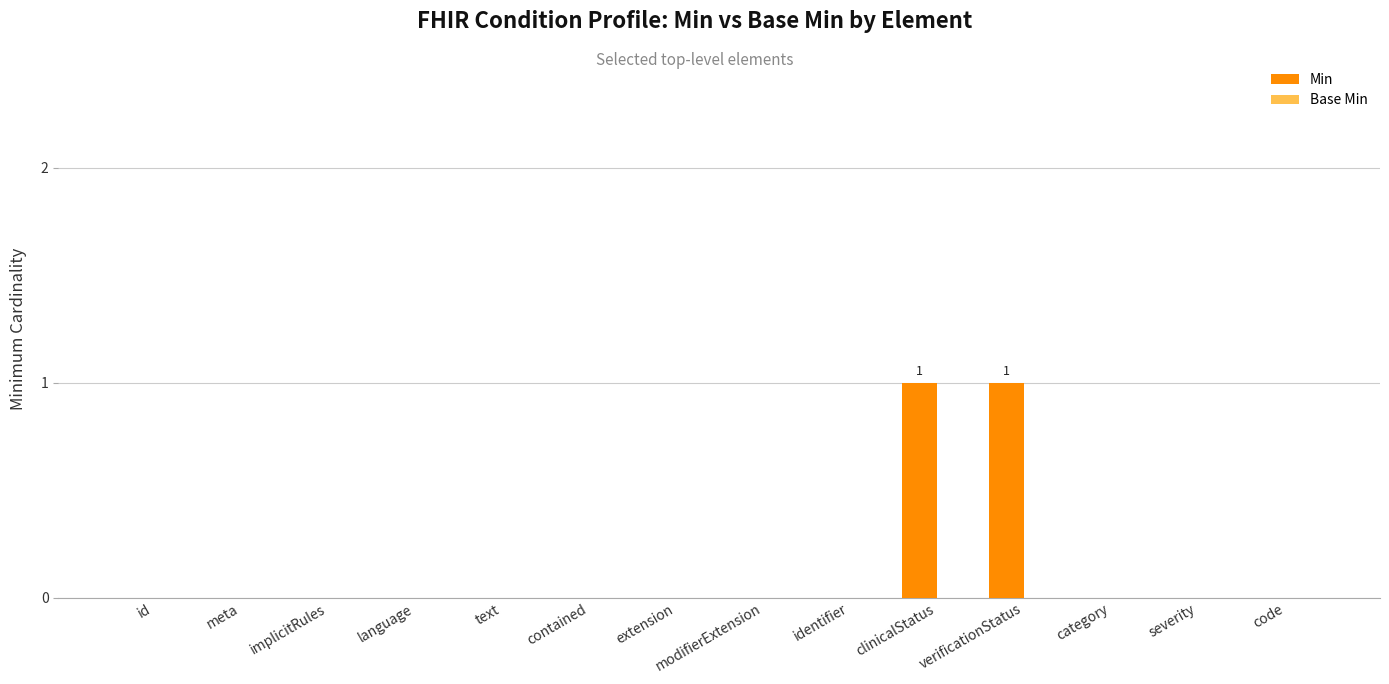

The chart shows a value of 0 at text. True or false?

True